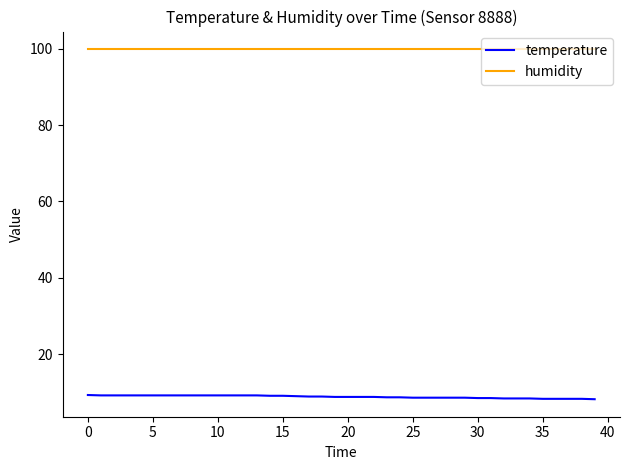

List the series in order of their peak value, highest first.

humidity, temperature